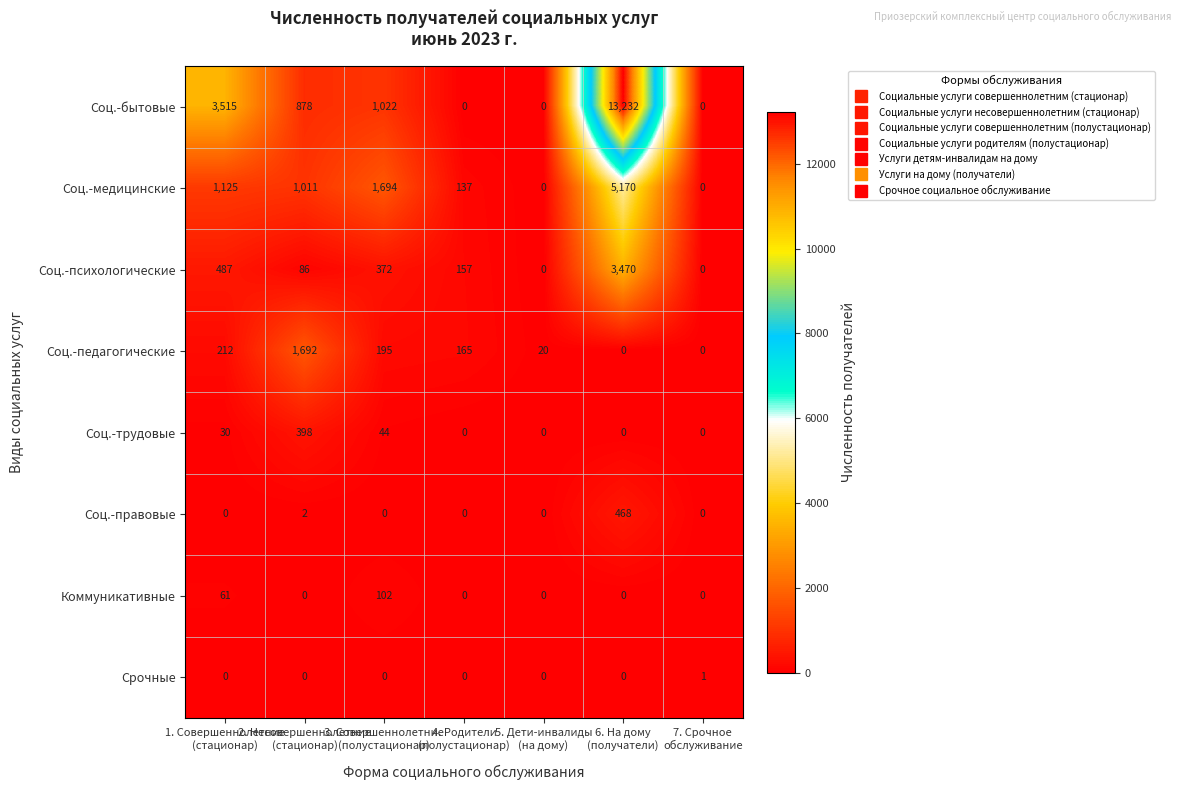

What is the difference between the second highest and minimum values in the Соц.-медицинские series?

1694